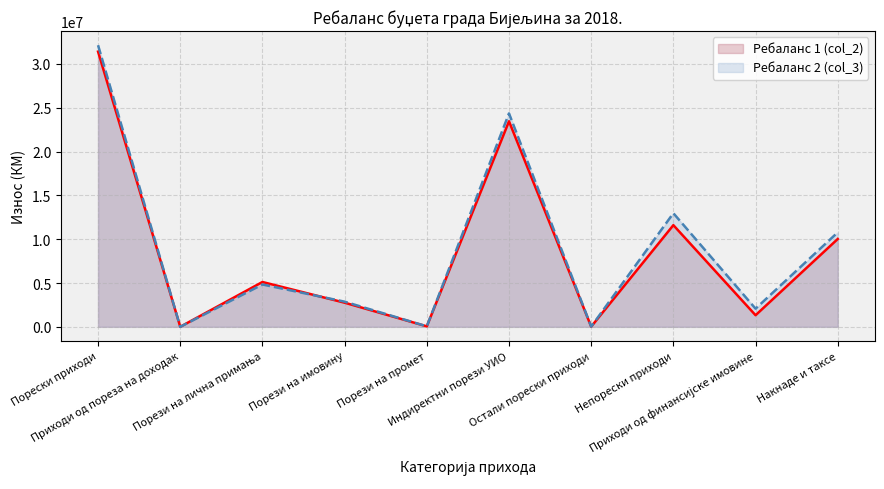

What is the total value across all series at Приходи од пореза на доходак?

3300